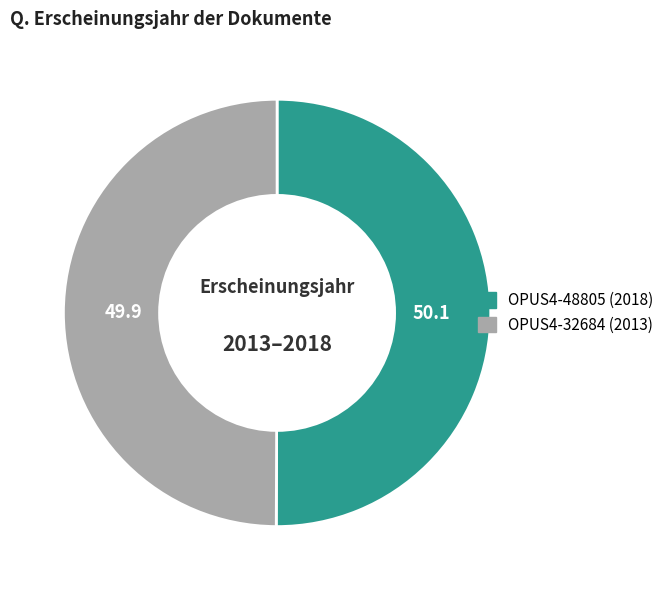

Count the number of slices in the pie.

2